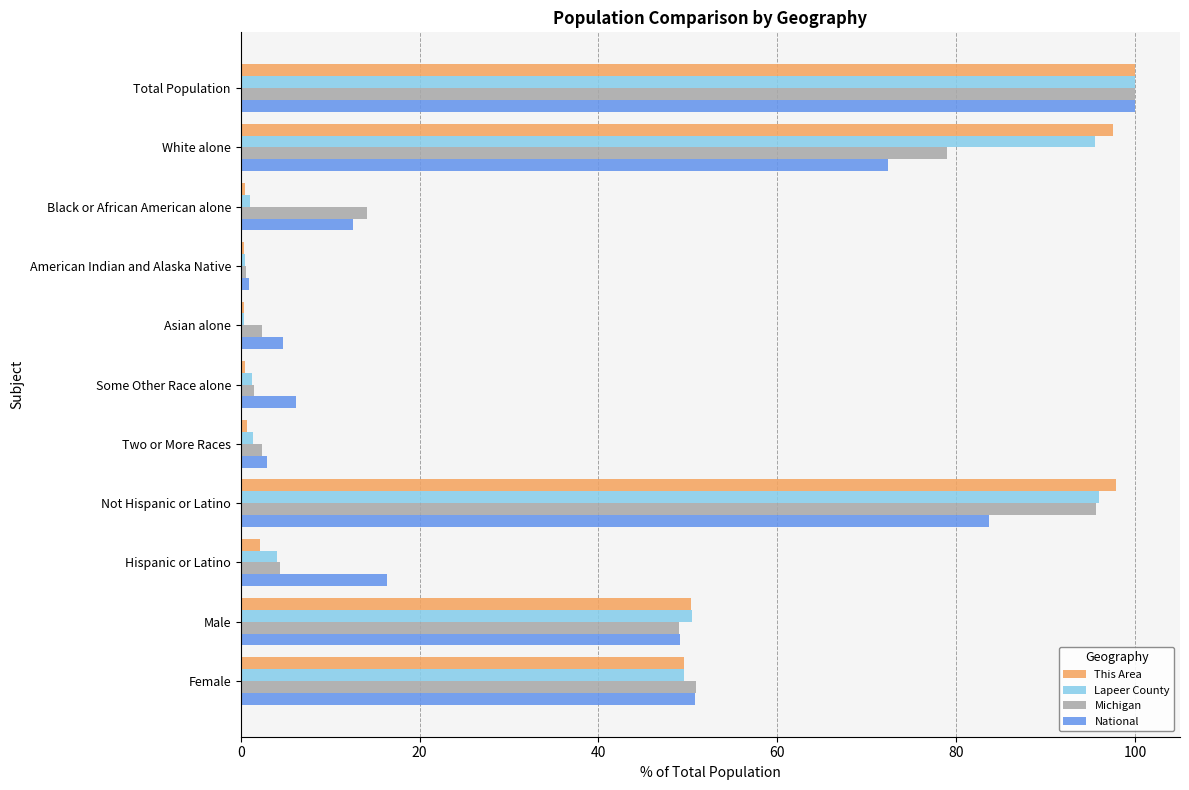

How many values in the Michigan series are below 14?

5